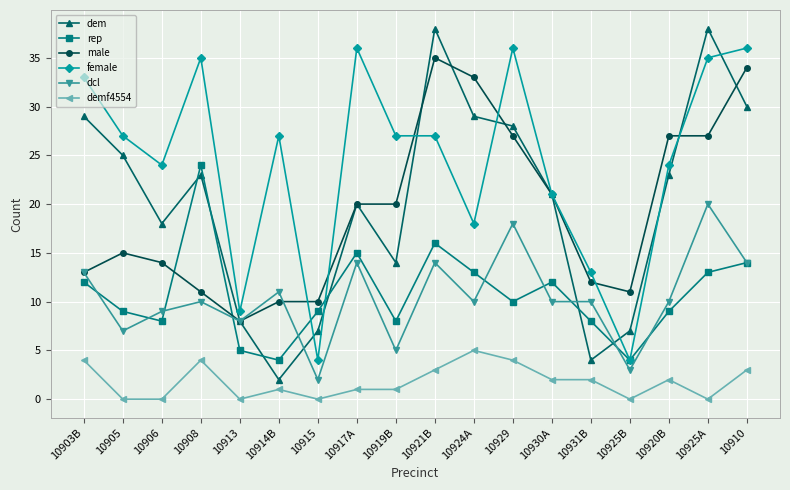

True or false: demf4554 and rep intersect in this chart.

False